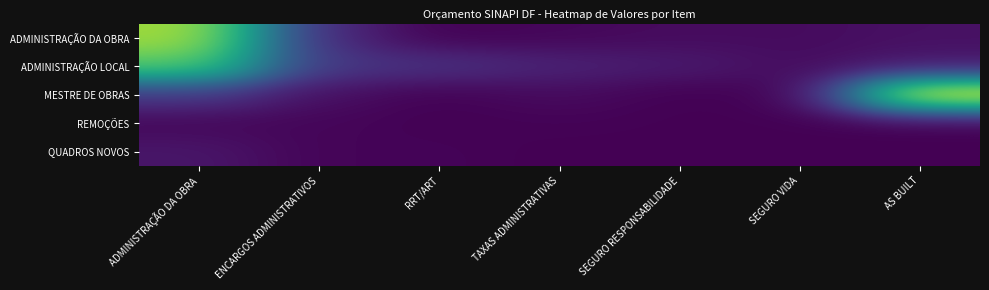

At which category is the sum across all series the highest?

ADMINISTRAÇÃO DA OBRA